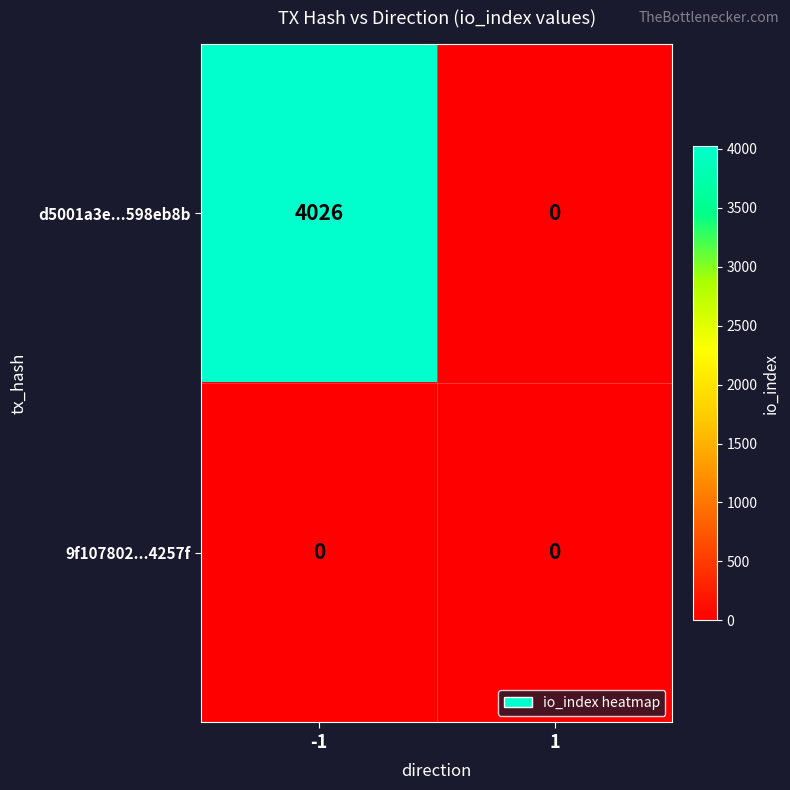

What is the greatest value displayed?

4026